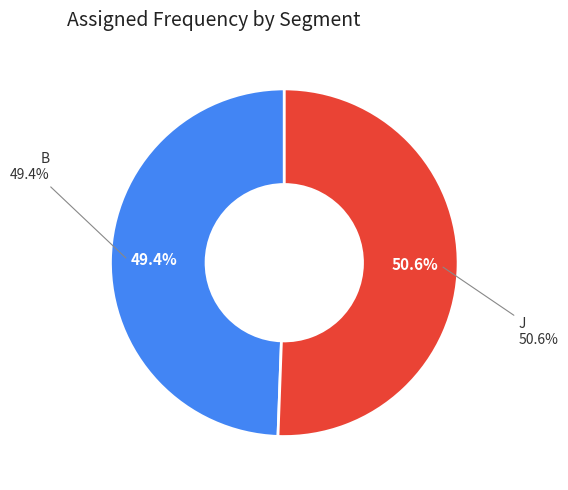

Combined, do J and B account for over 50%?

Yes